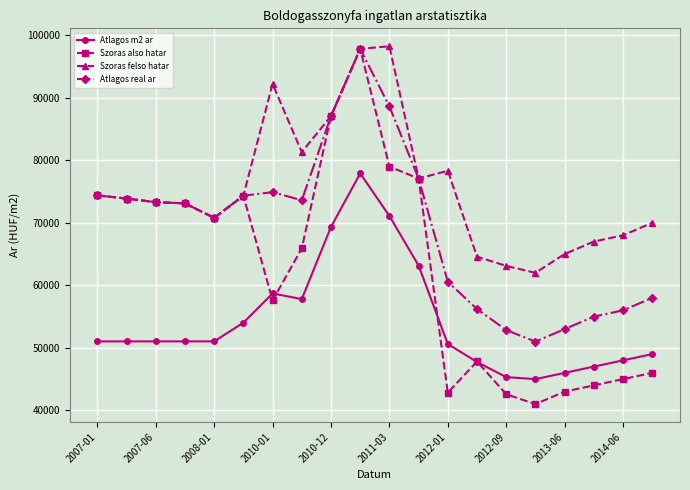

Which series has the largest total across all categories?

Szoras felso hatar